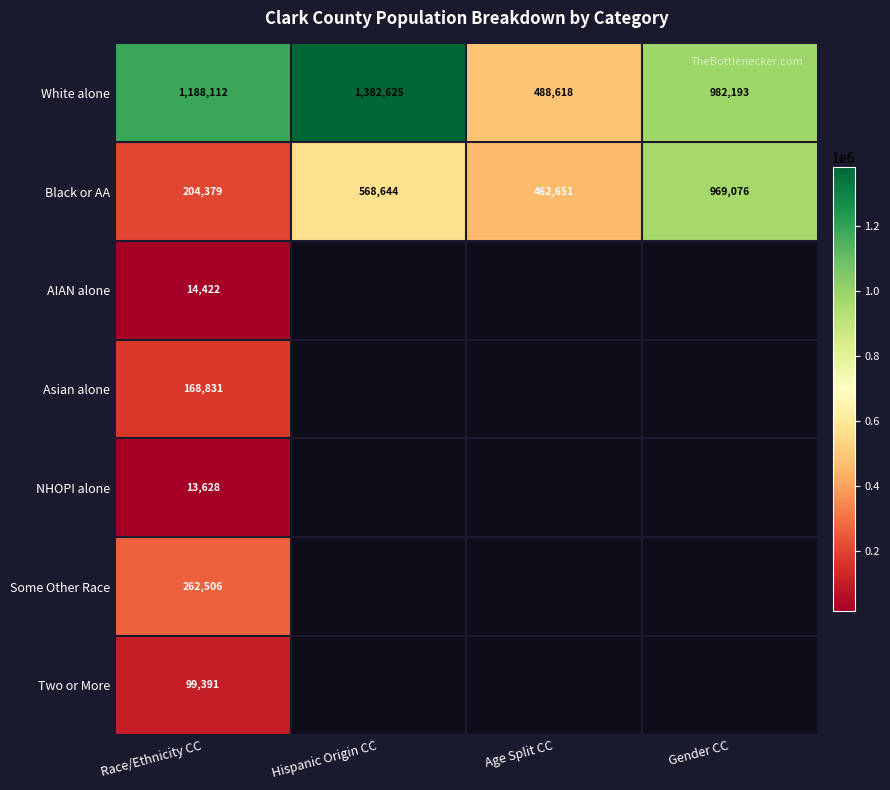

The value of Black or AA at Hispanic Origin CC is 568644. True or false?

True